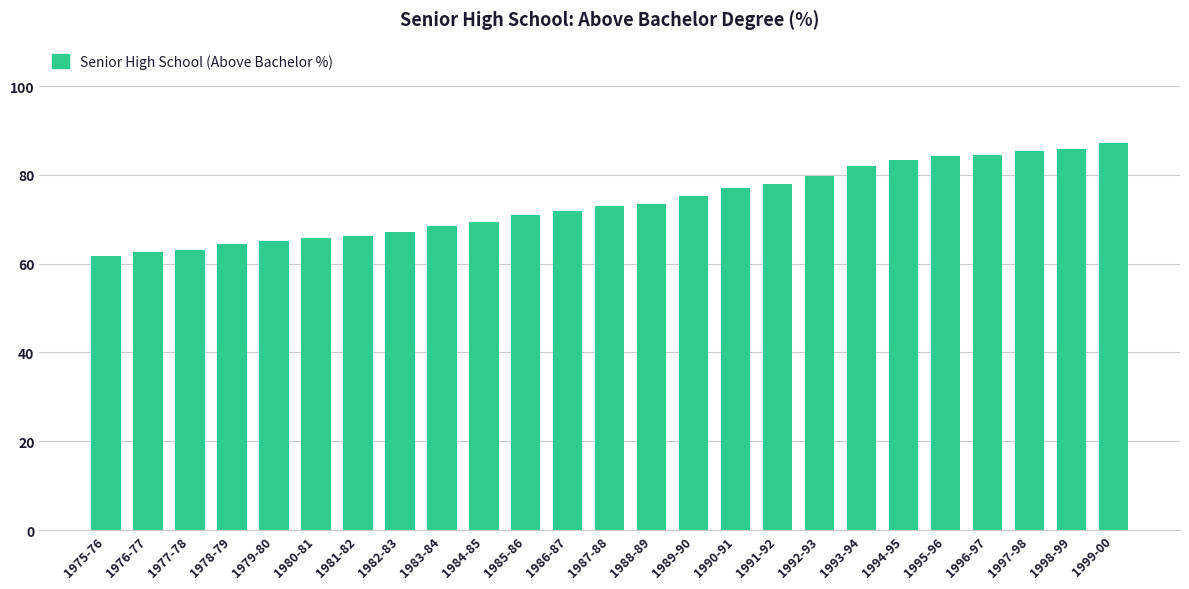

What is the label of the 13th bar from the left?

1987-88